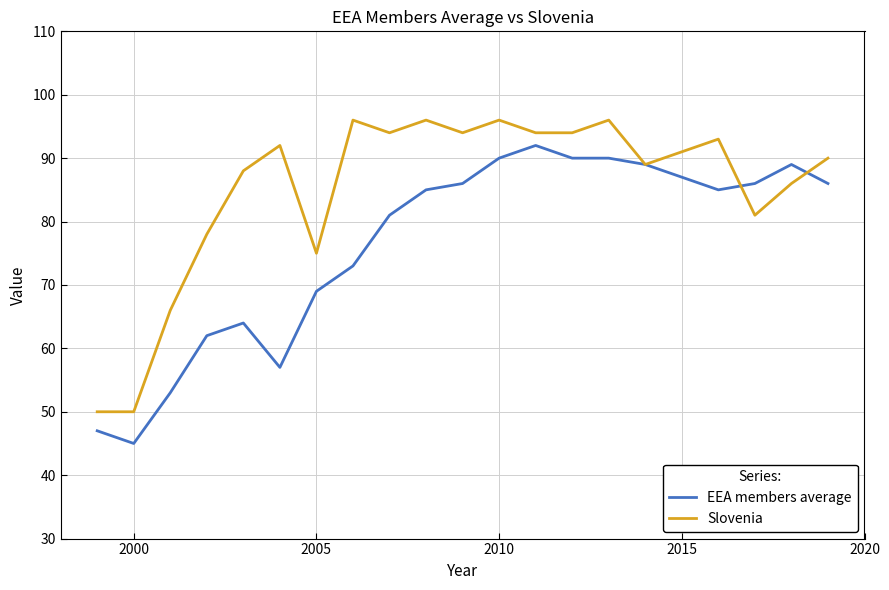

How many lines are shown in the chart?

2